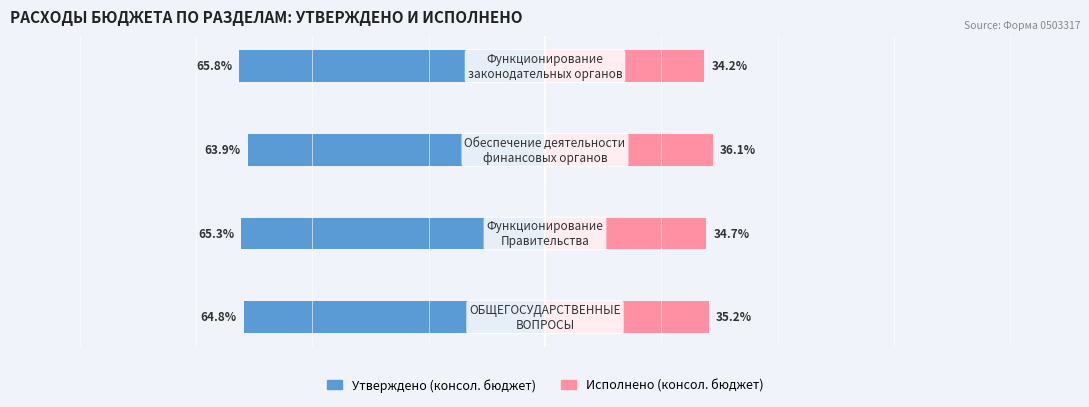

Does the chart contain stacked bars?

No